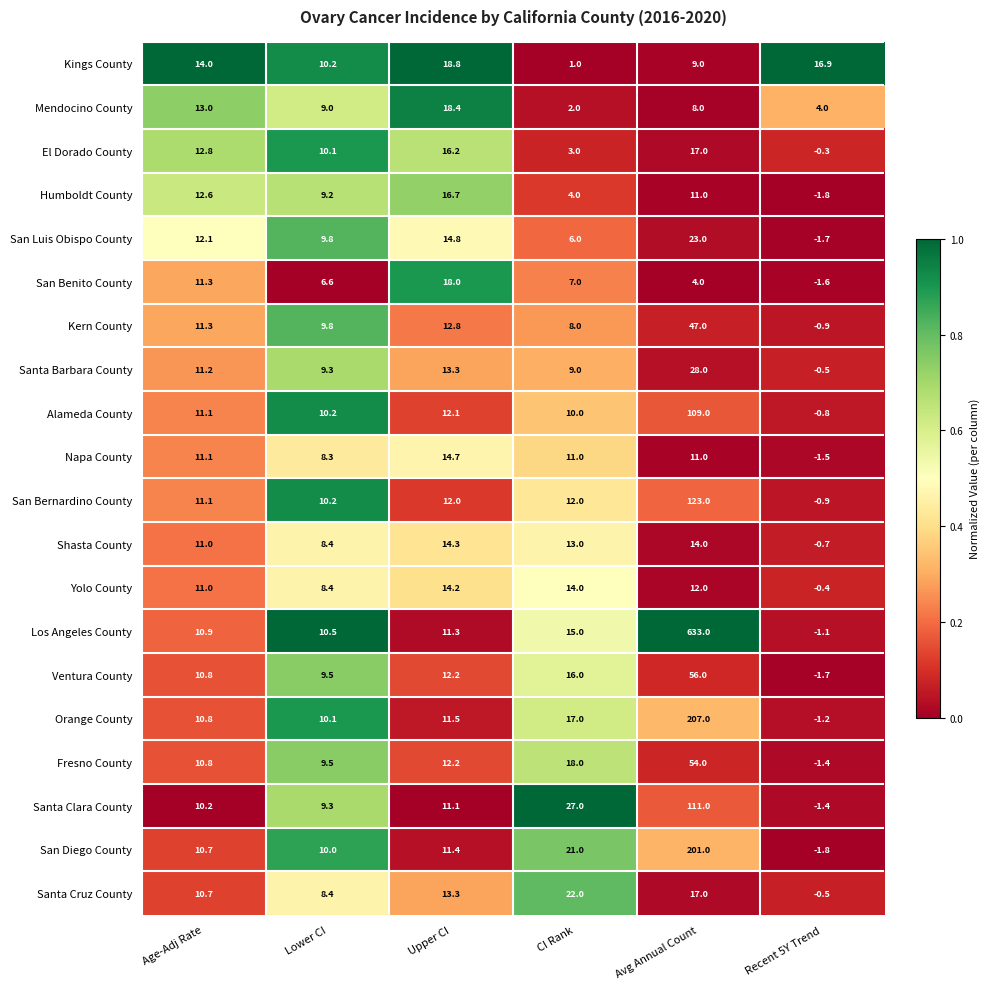

What is the difference between the maximum and minimum values in the Kings County series?

17.8